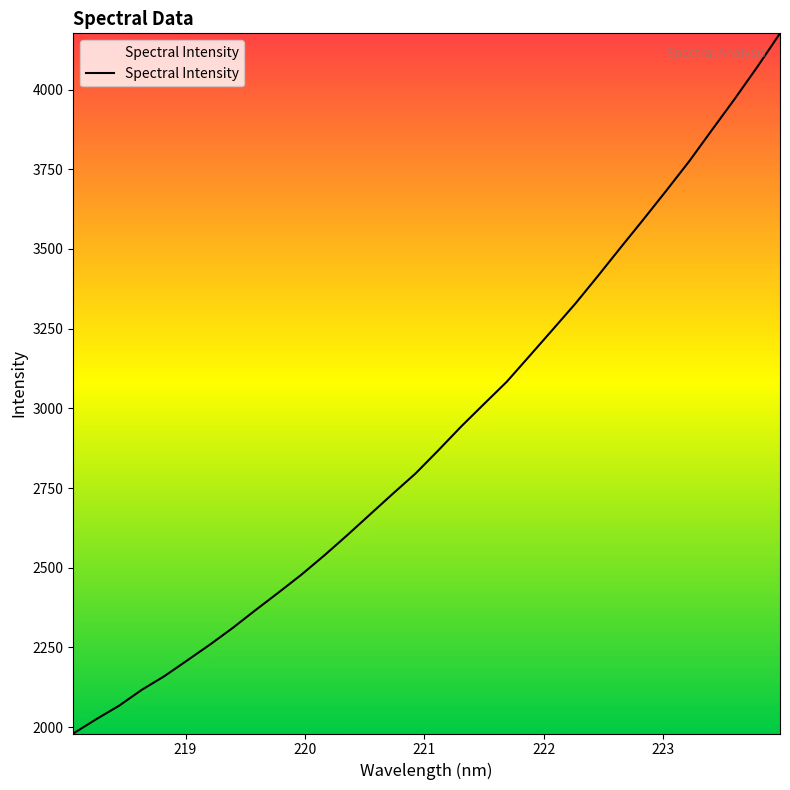

What is the greatest value displayed?

4176.2